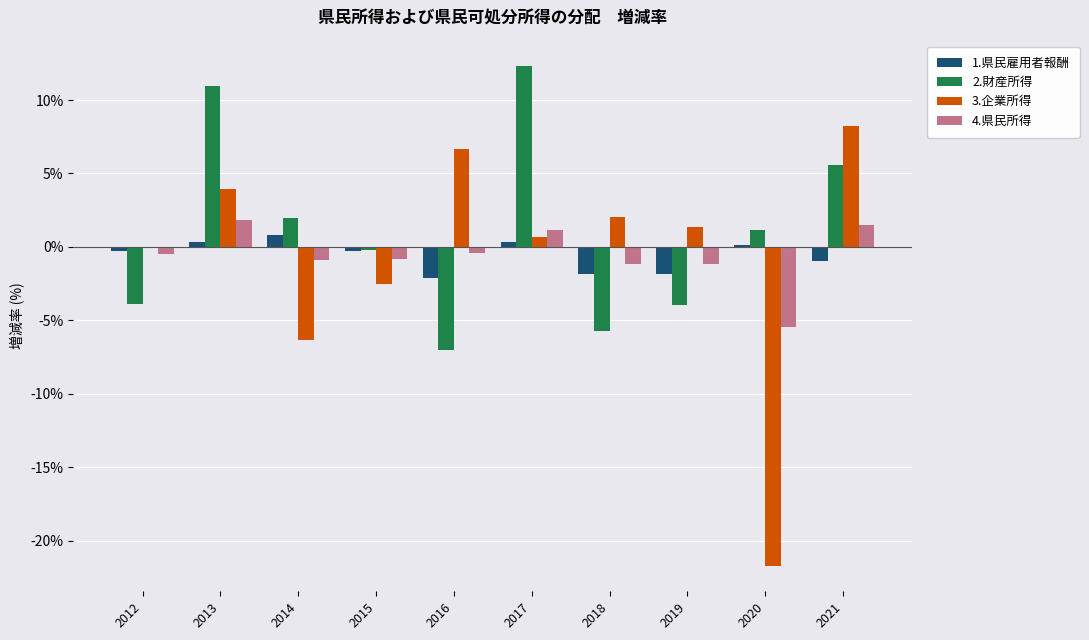

Is it true that 3.企業所得 equals 3.9 at 2013?

True